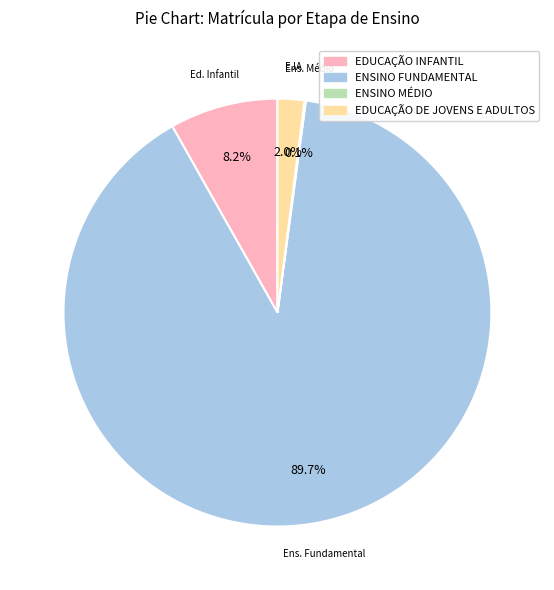

To the nearest percent, what is the average slice percentage?

25%